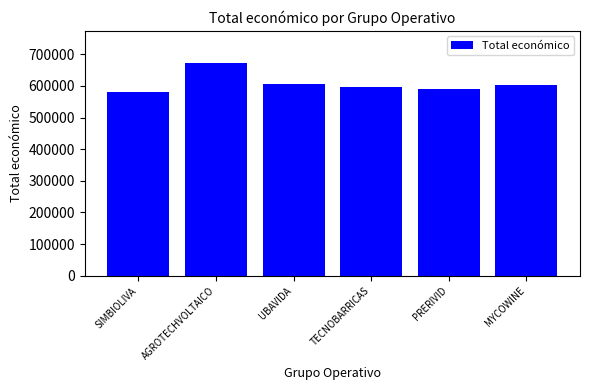

What is the label of the 3rd bar from the left?

UBAVIDA